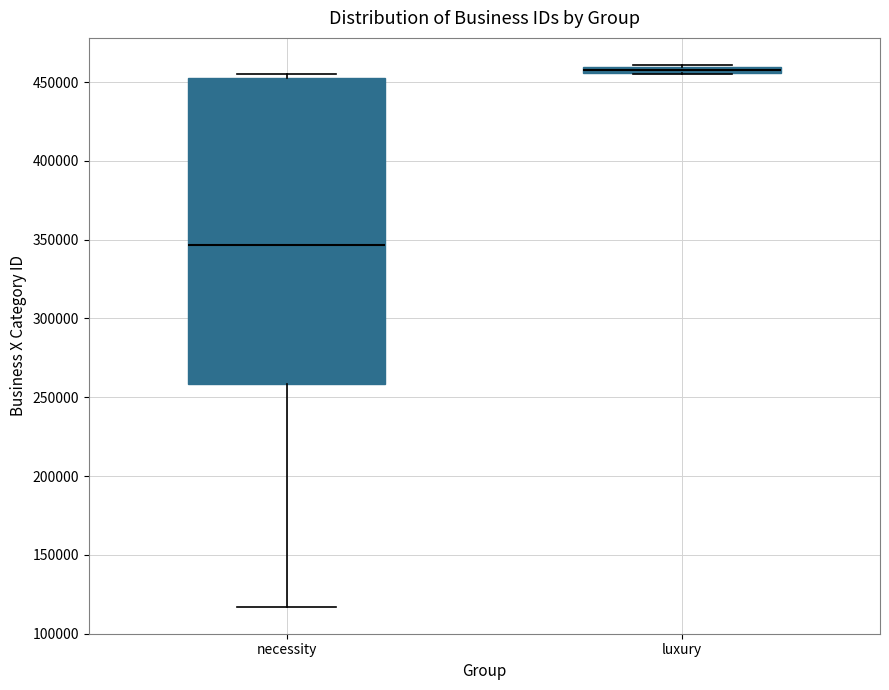

Where is the upper edge of the box for luxury on the y-axis? The values are not printed on the chart, so give them approximately, as read against the axis.

460000